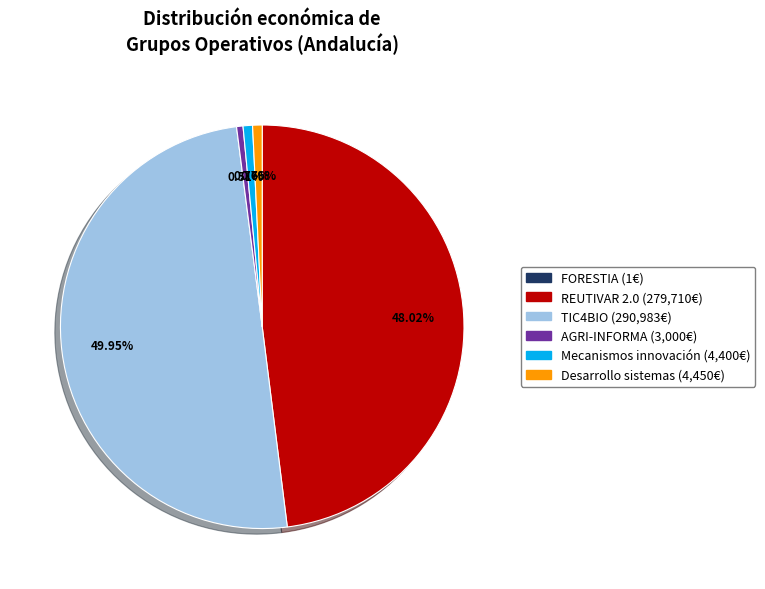

Does AGRI-INFORMA represent more than half of the total?

No